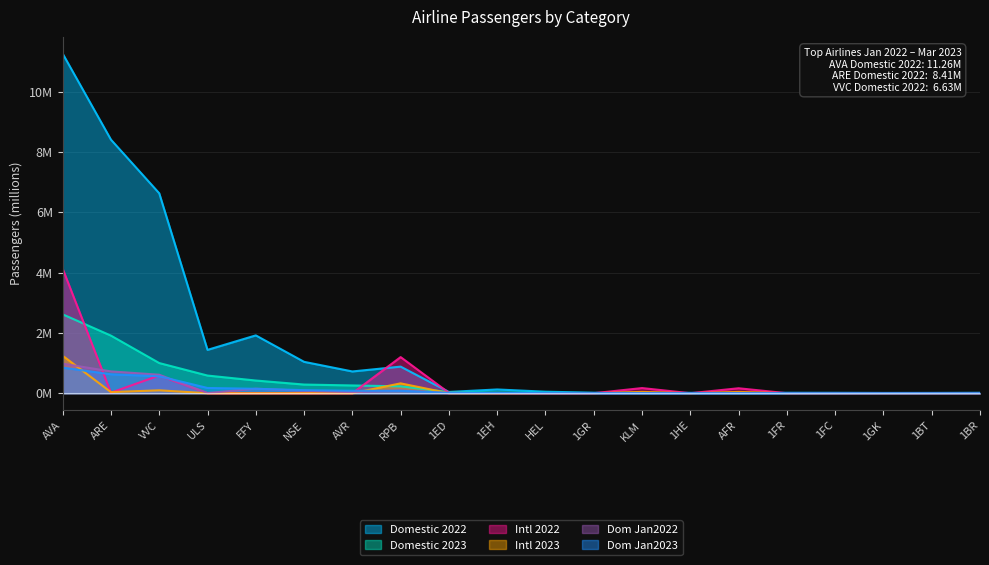

In Dom Jan2022, how many points are lower than both neighbors (excluding endpoints)?

6